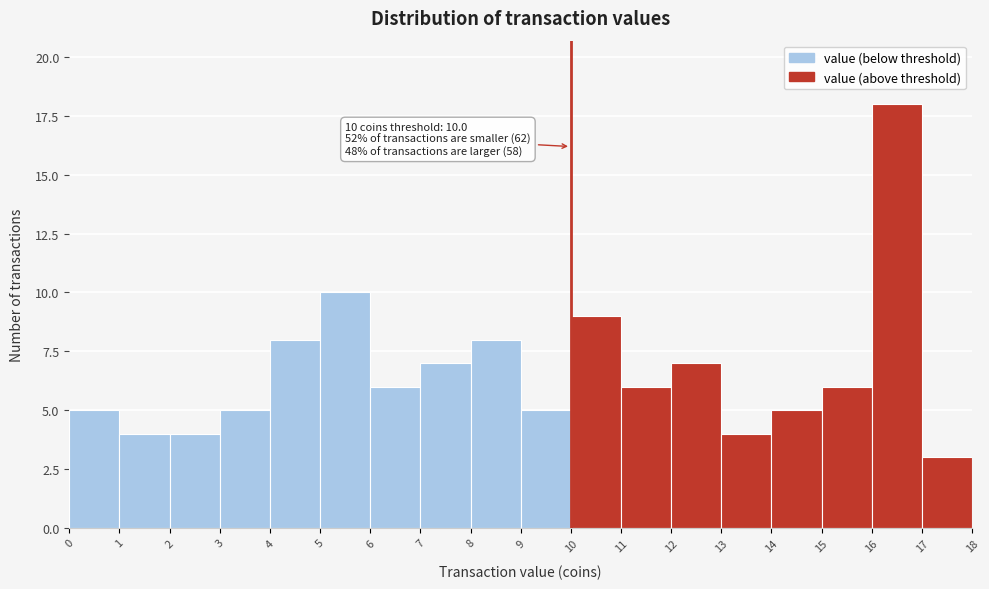

Over which range of the x-axis is the bar tallest?

16 to 17